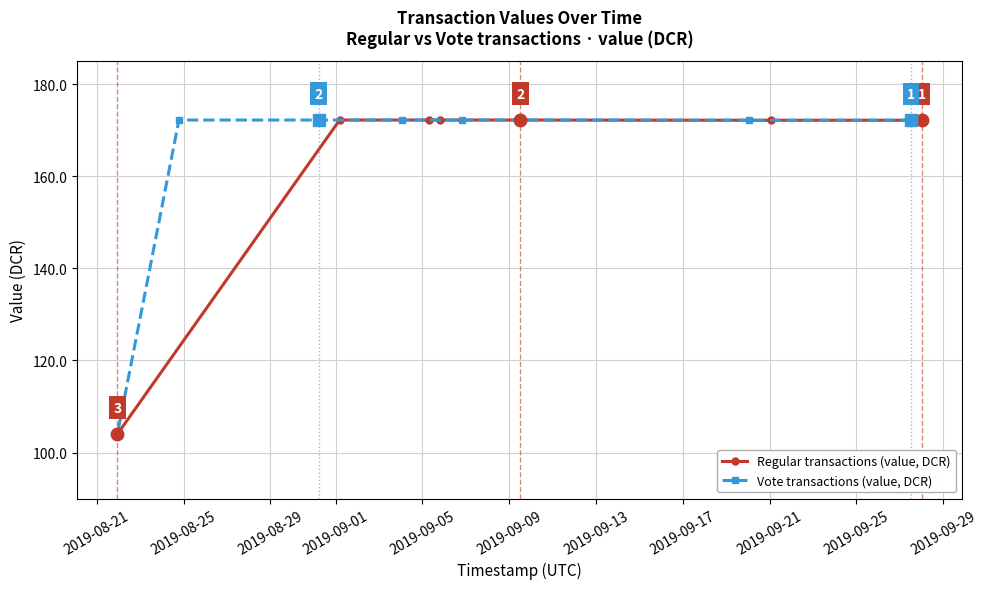

True or false: Regular transactions (value, DCR) and Vote transactions (value, DCR) cross at least once.

False